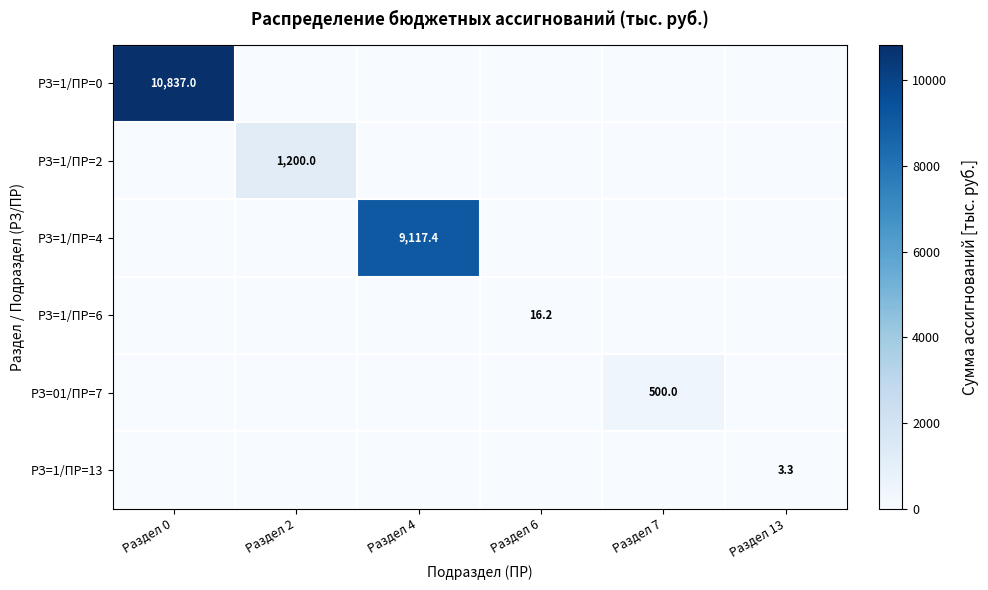

How many data points in РЗ=1/ПР=0 are above 0?

1